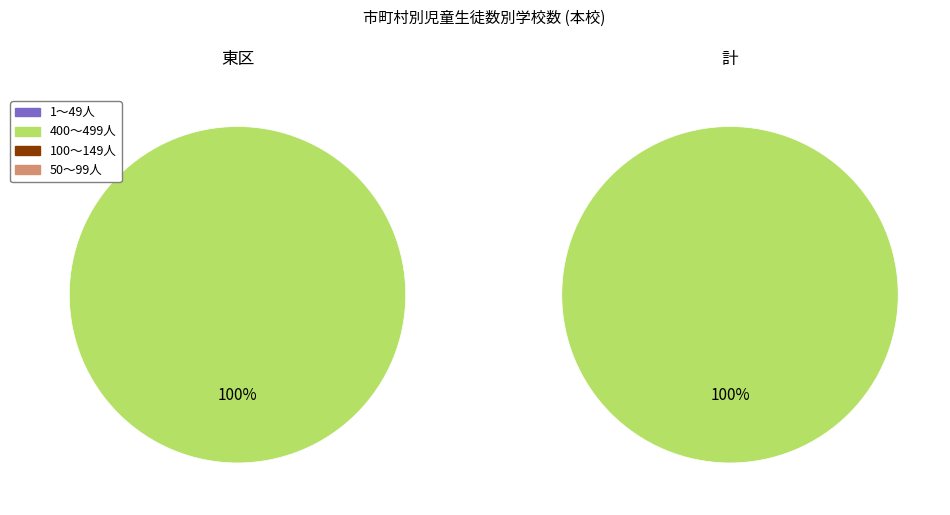

Is it true that 中区 is 99% of the pie?

False